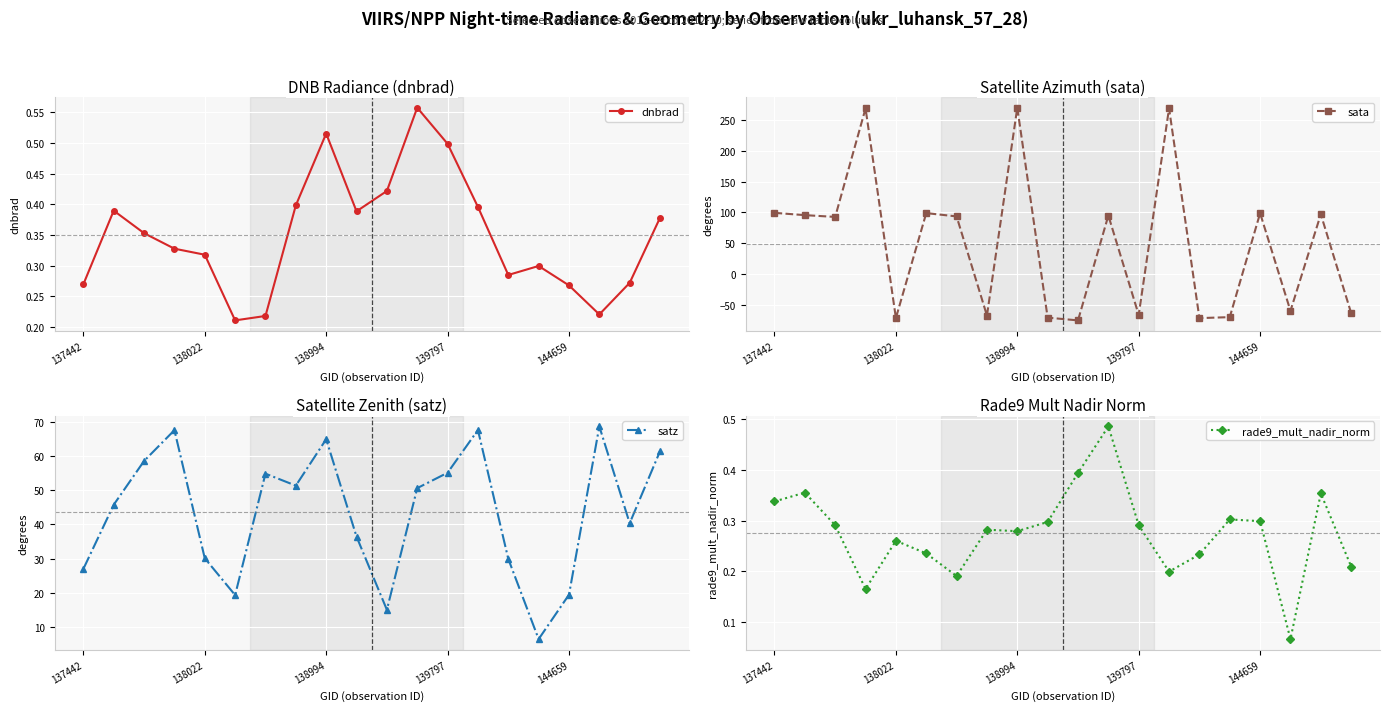

The value of dnbrad at 6 is 0.2. True or false?

True